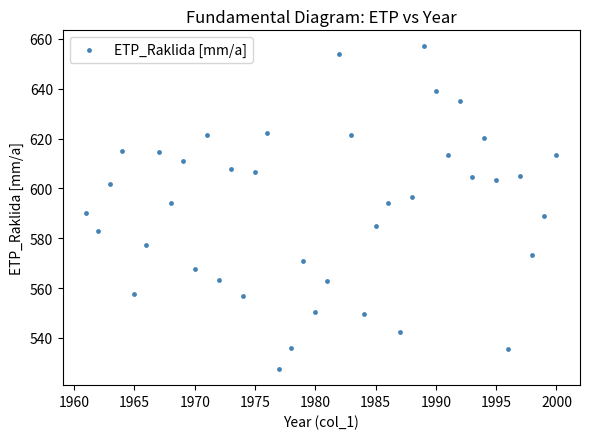

What is the range of X values (max minus min)?

39.0